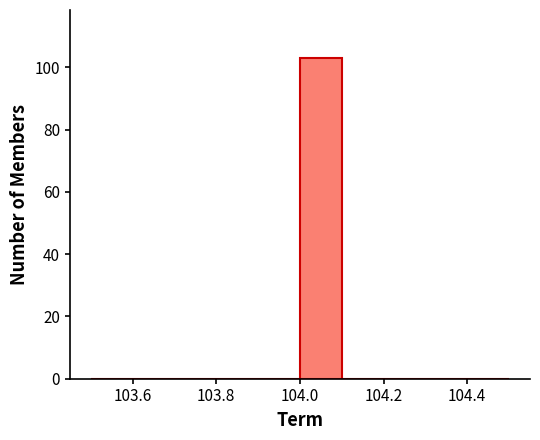

Over which range of the x-axis is the bar tallest?

104.0 to 104.1